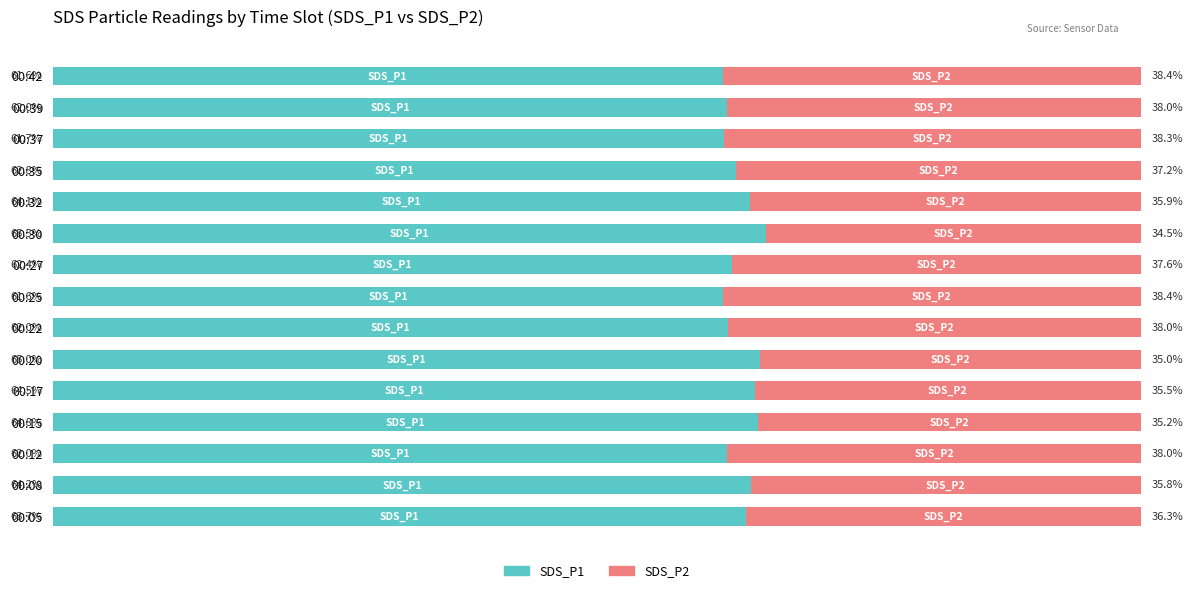

At which label does SDS_P1 reach its peak?

00:30